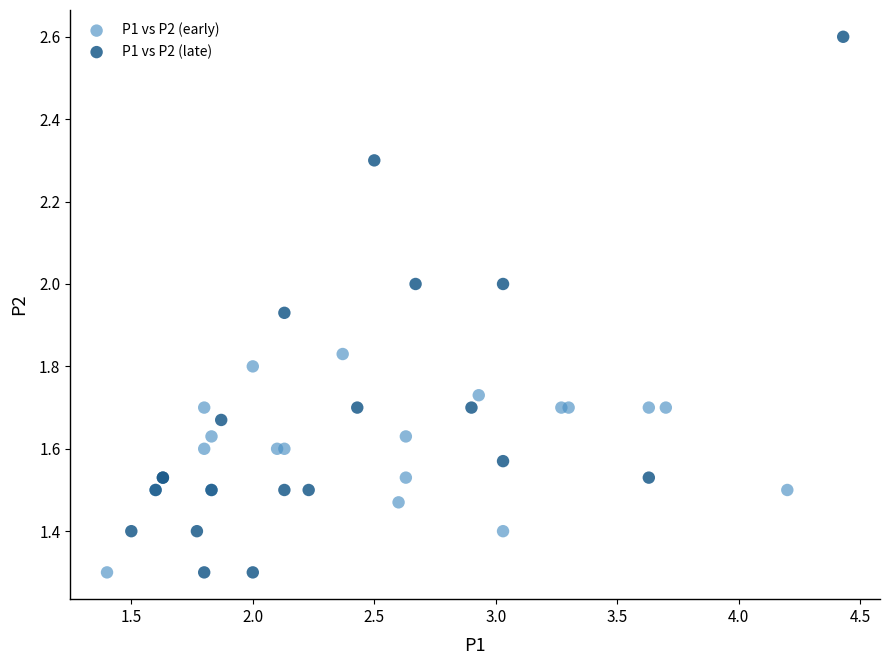

Which series contains the highest Y value?

P1 vs P2 (late)